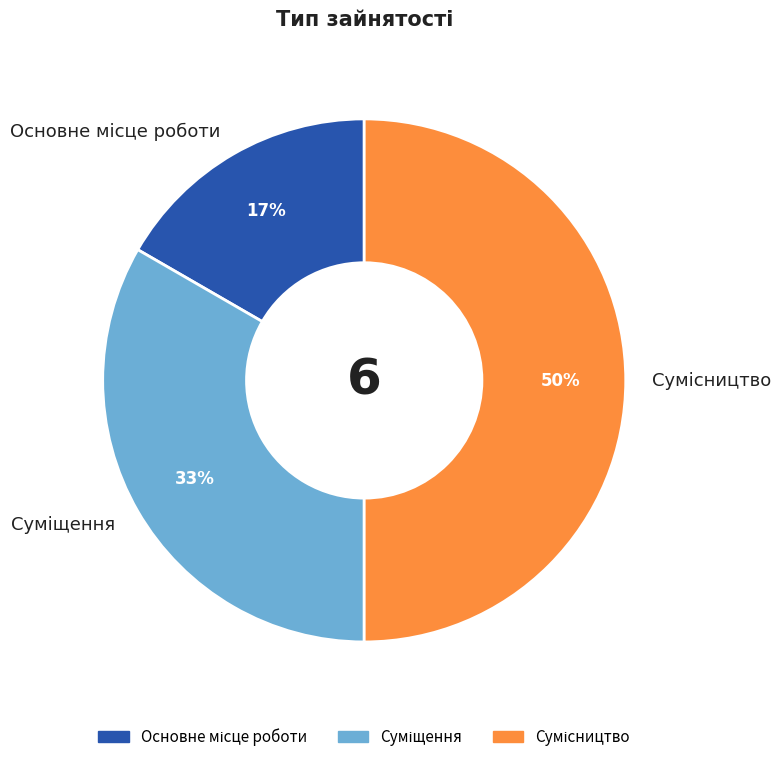

To the nearest percent, what is the difference between the largest and smallest slice percentages?

33%